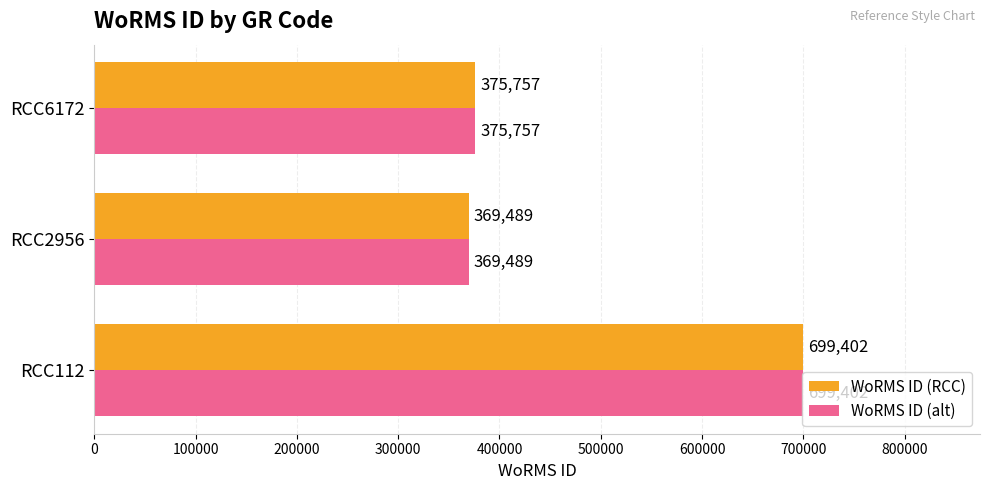

List the labels in order of WoRMS ID (RCC) value, smallest first.

RCC2956, RCC6172, RCC112